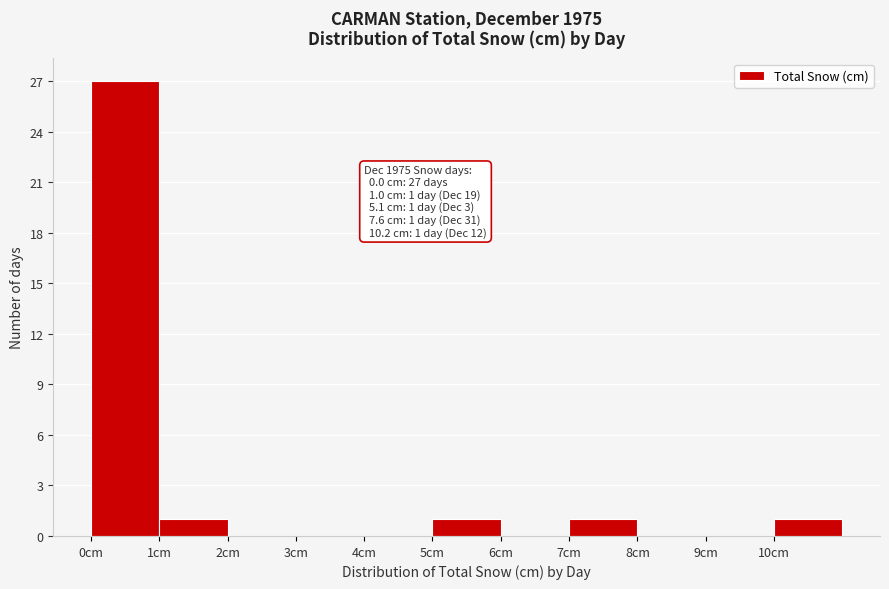

Over which range of the x-axis is the bar tallest?

0 to 1